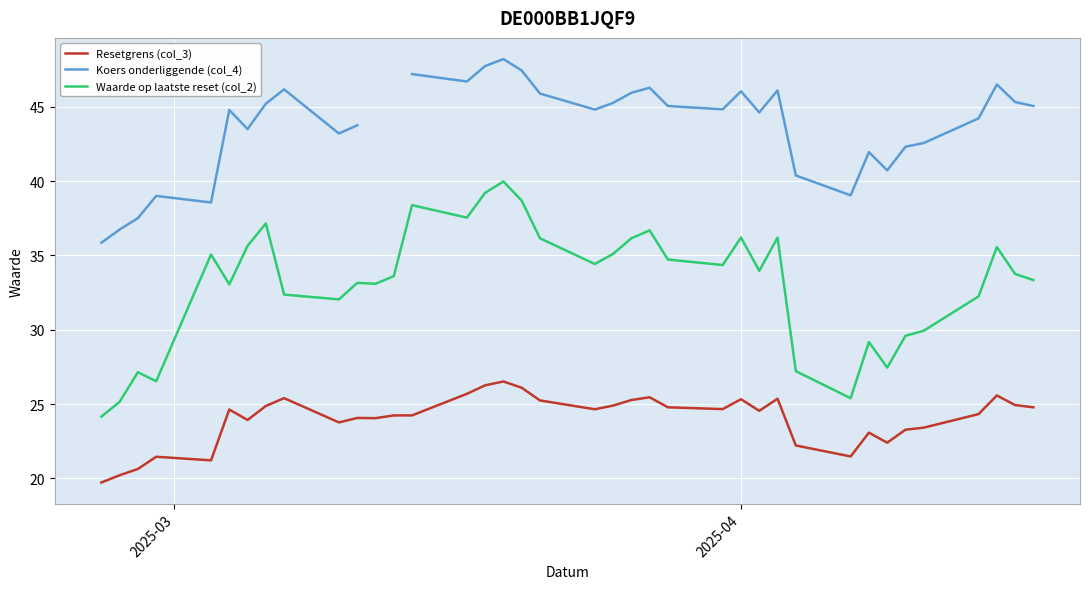

What is the maximum value for Resetgrens (col_3)?

26.5